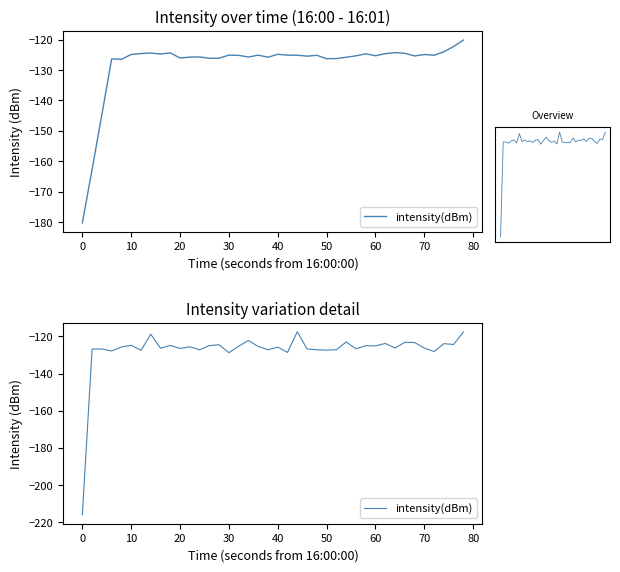

How many points are lower than both their immediate neighbors (excluding endpoints)?

14